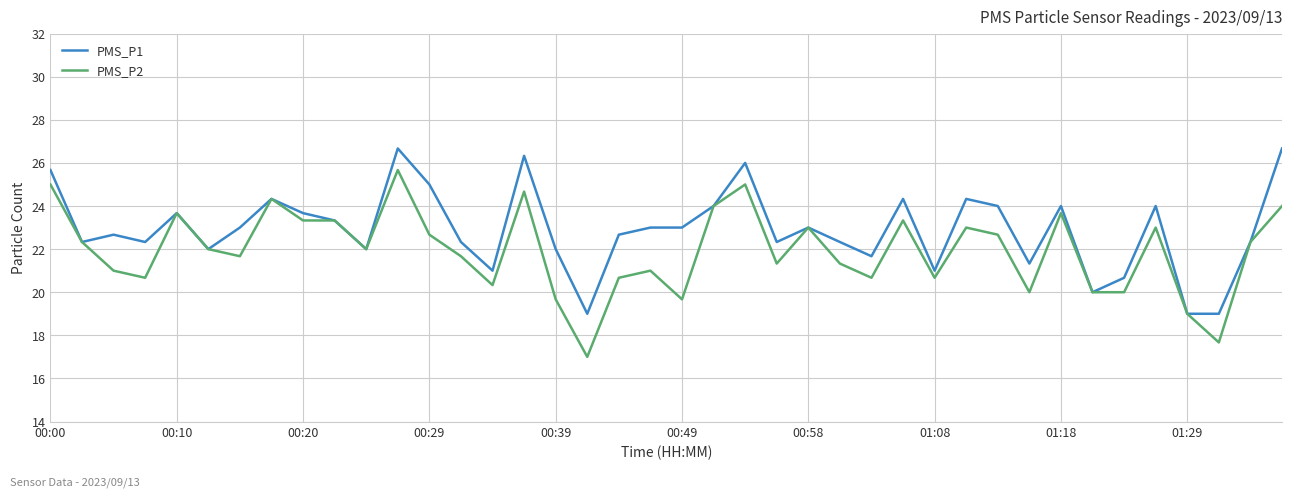

Which series has the largest range (max minus min)?

PMS_P2